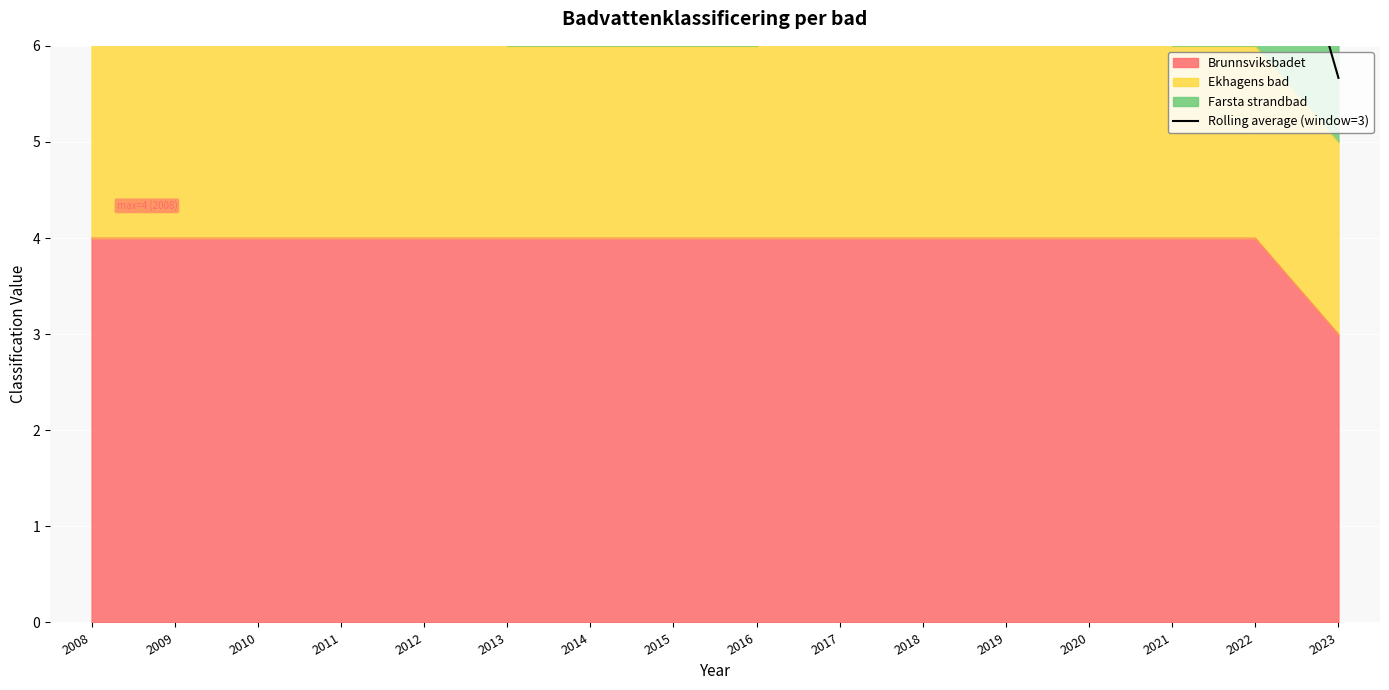

At which category does the chart reach its minimum across all series?

2023